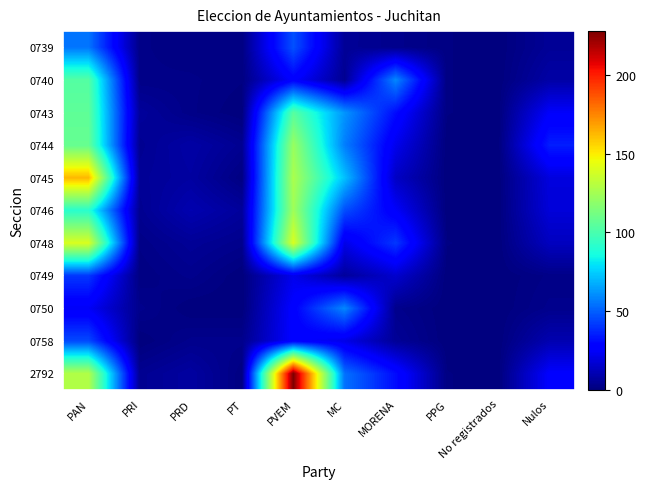

Which series has the largest range (max minus min)?

2792